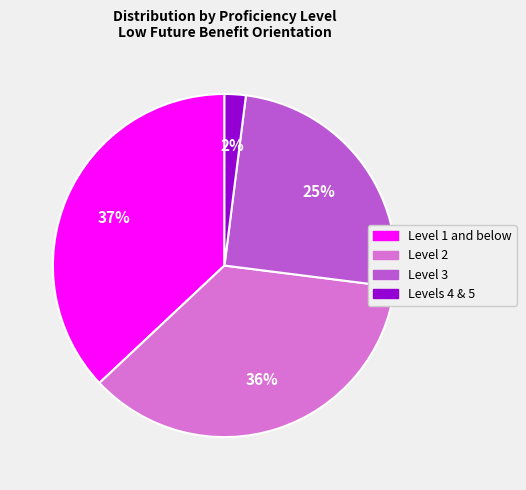

Between Level 1 and below and Levels 4 & 5, which is larger?

Level 1 and below